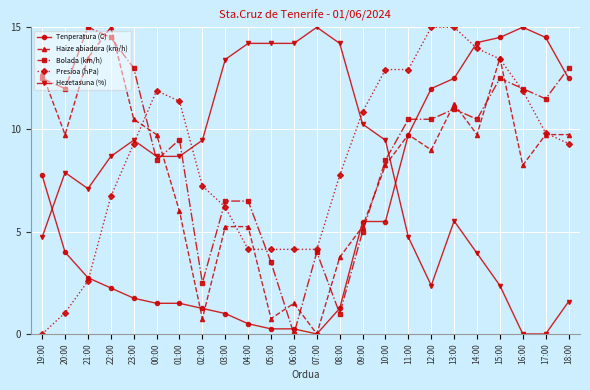

What are all the series names shown in the legend?

Tenperatura (C), Haize abiadura (km/h), Bolada (km/h), Presioa (hPa), Hezetasuna (%)